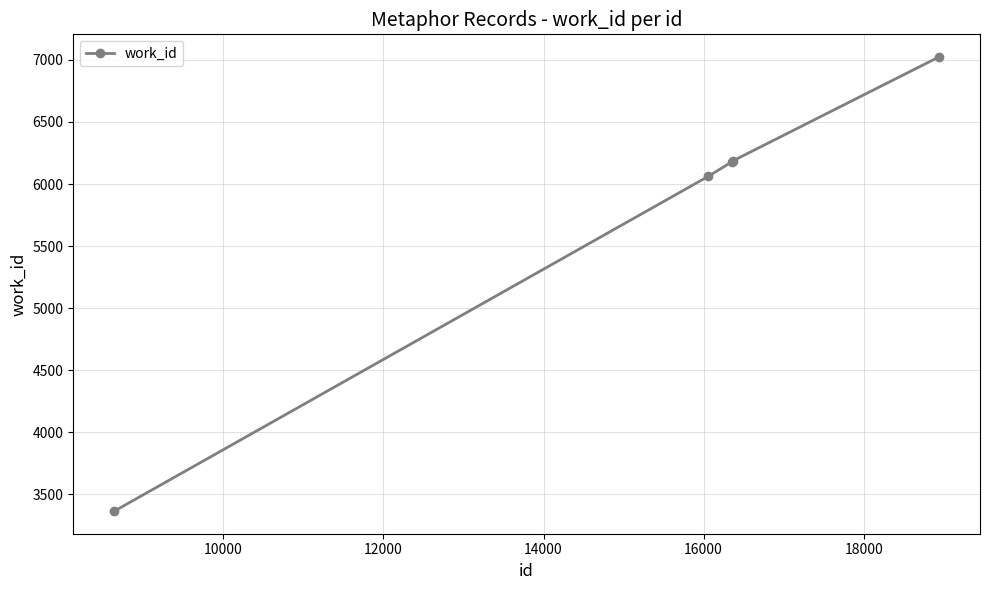

What is the minimum value shown in the chart?

3366